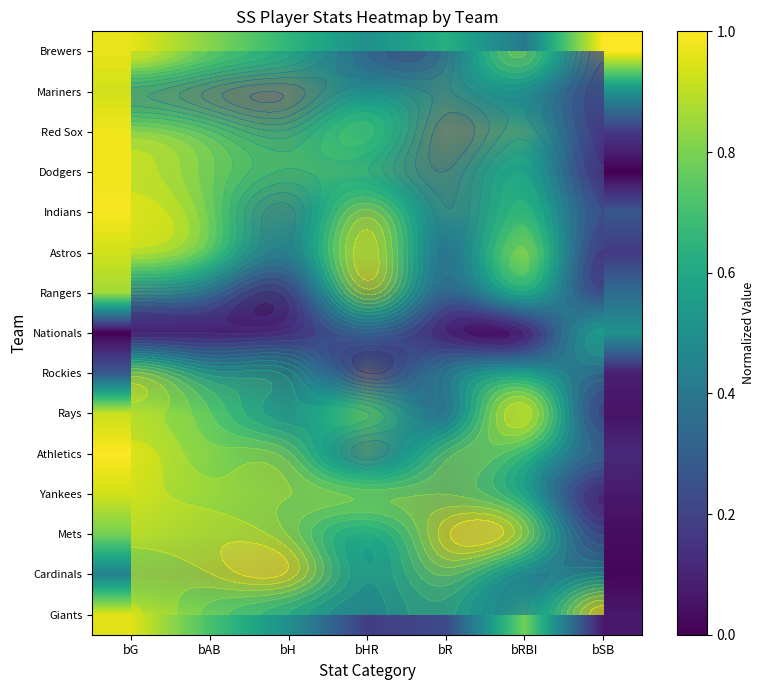

At how many categories does at least one series exceed 0?

7